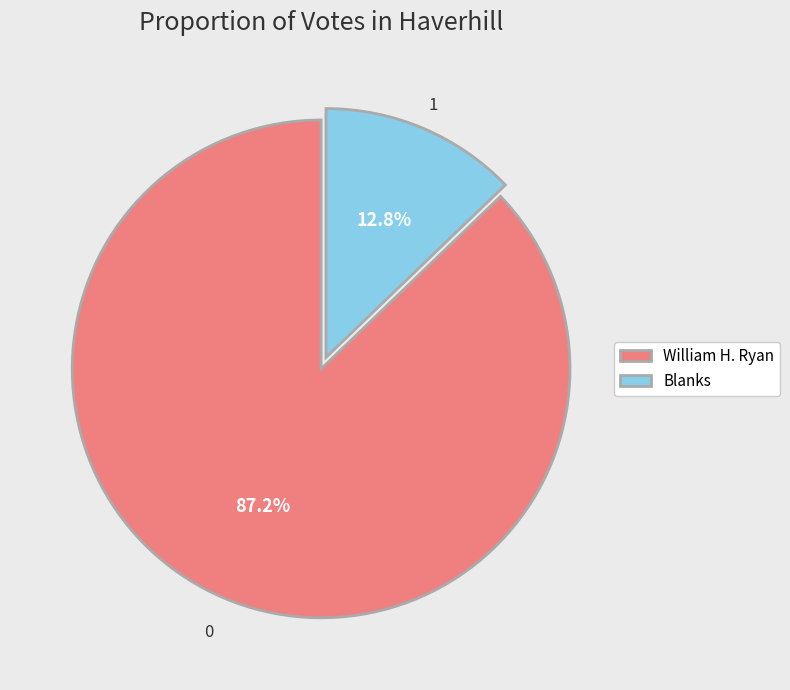

Count the number of slices in the pie.

2